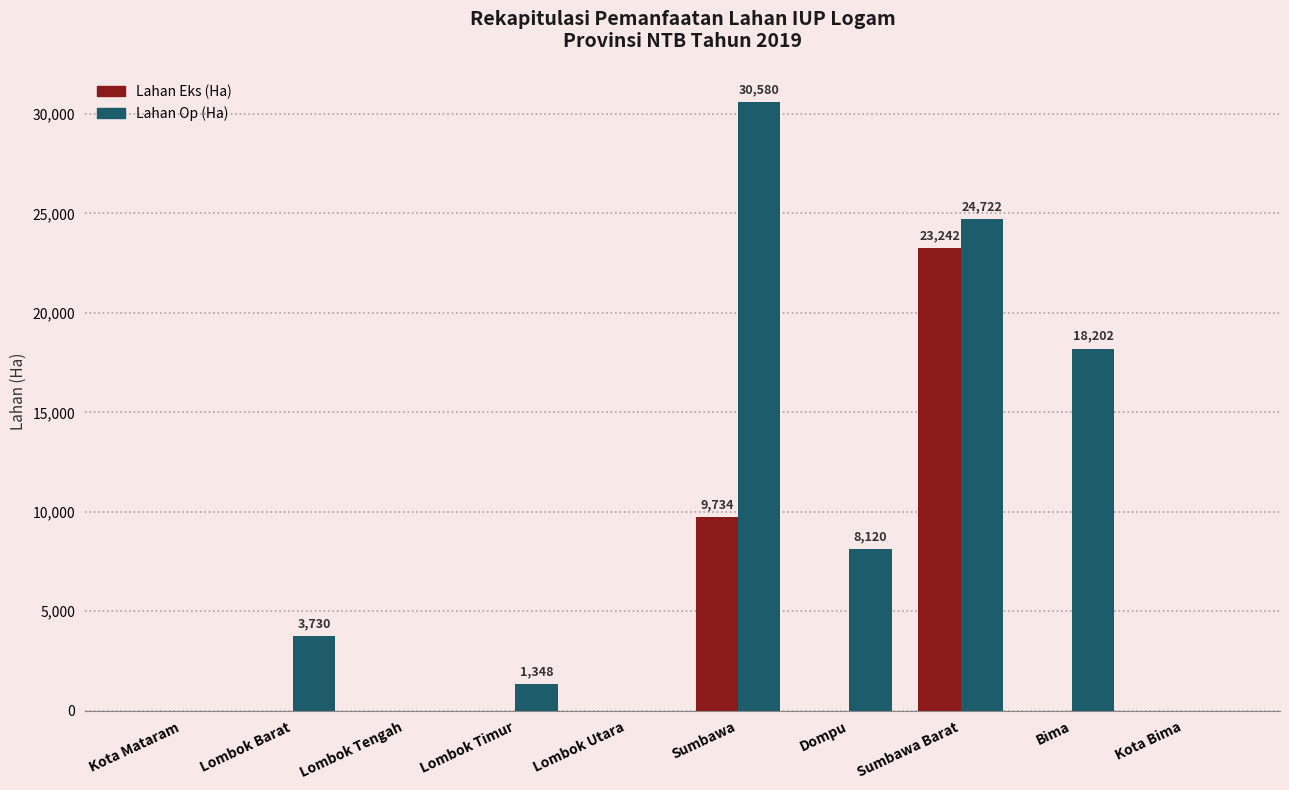

Is it true that Lahan Op (Ha) equals 24722.0 at Sumbawa Barat?

True